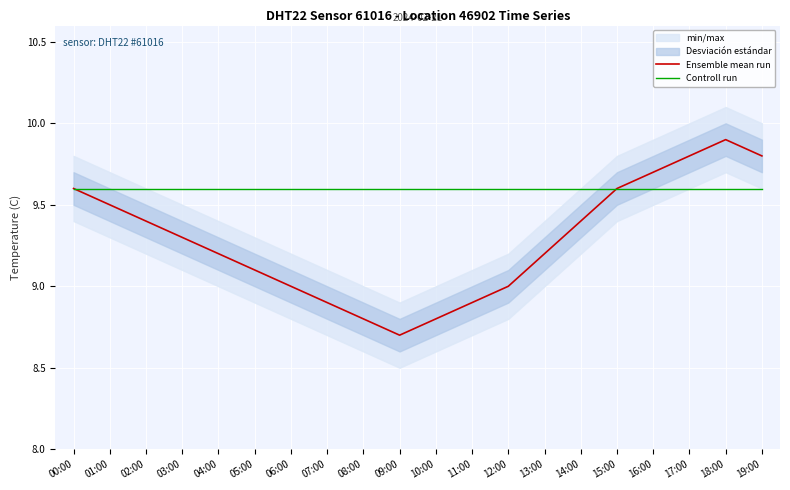

What is the minimum value for Ensemble mean run?

8.7